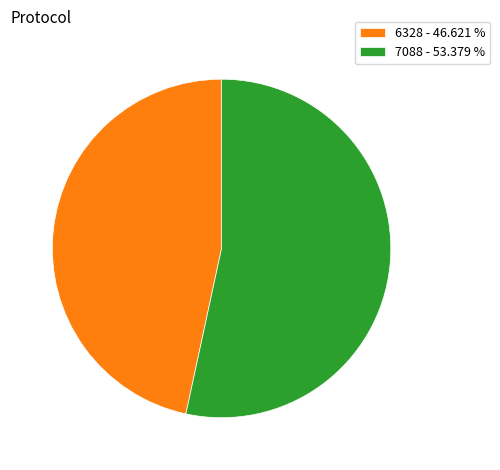

True or false: 7088 accounts for 58% of the total.

False